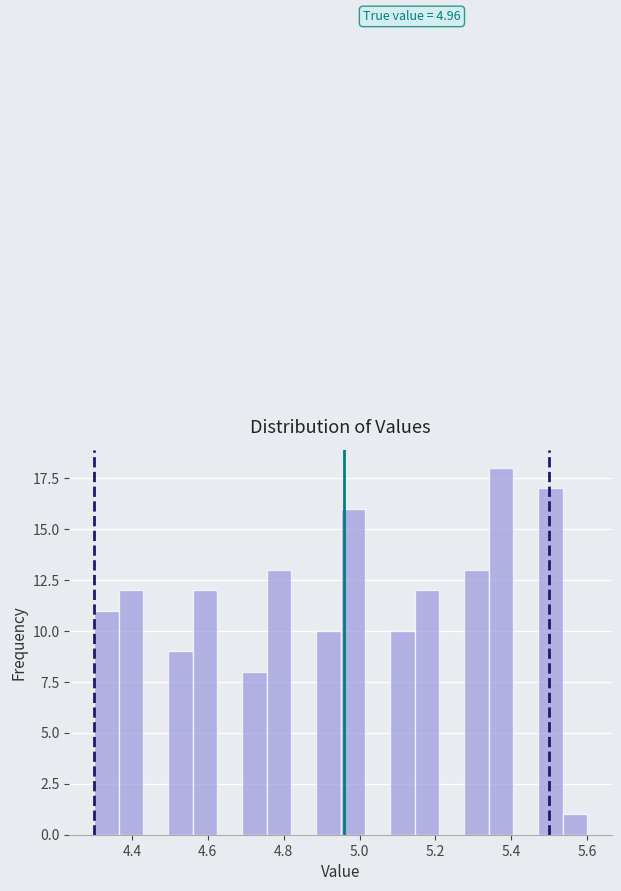

Read against the x-axis, roughly where is the centre of the tallest bar?

5.38